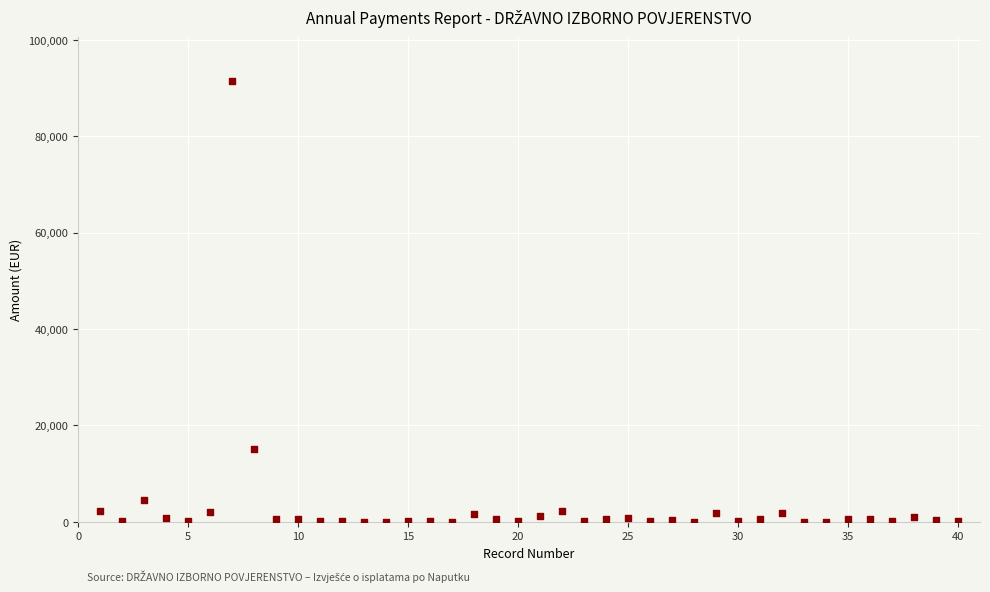

What Y value in the scatter plot is closest to 45742?

15041.6